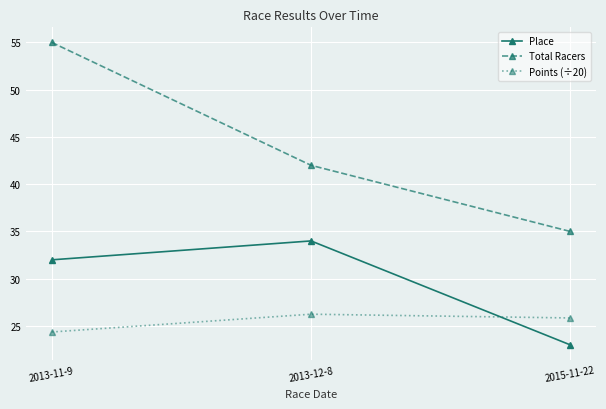

At which label is Place closest to 28?

2013-11-9